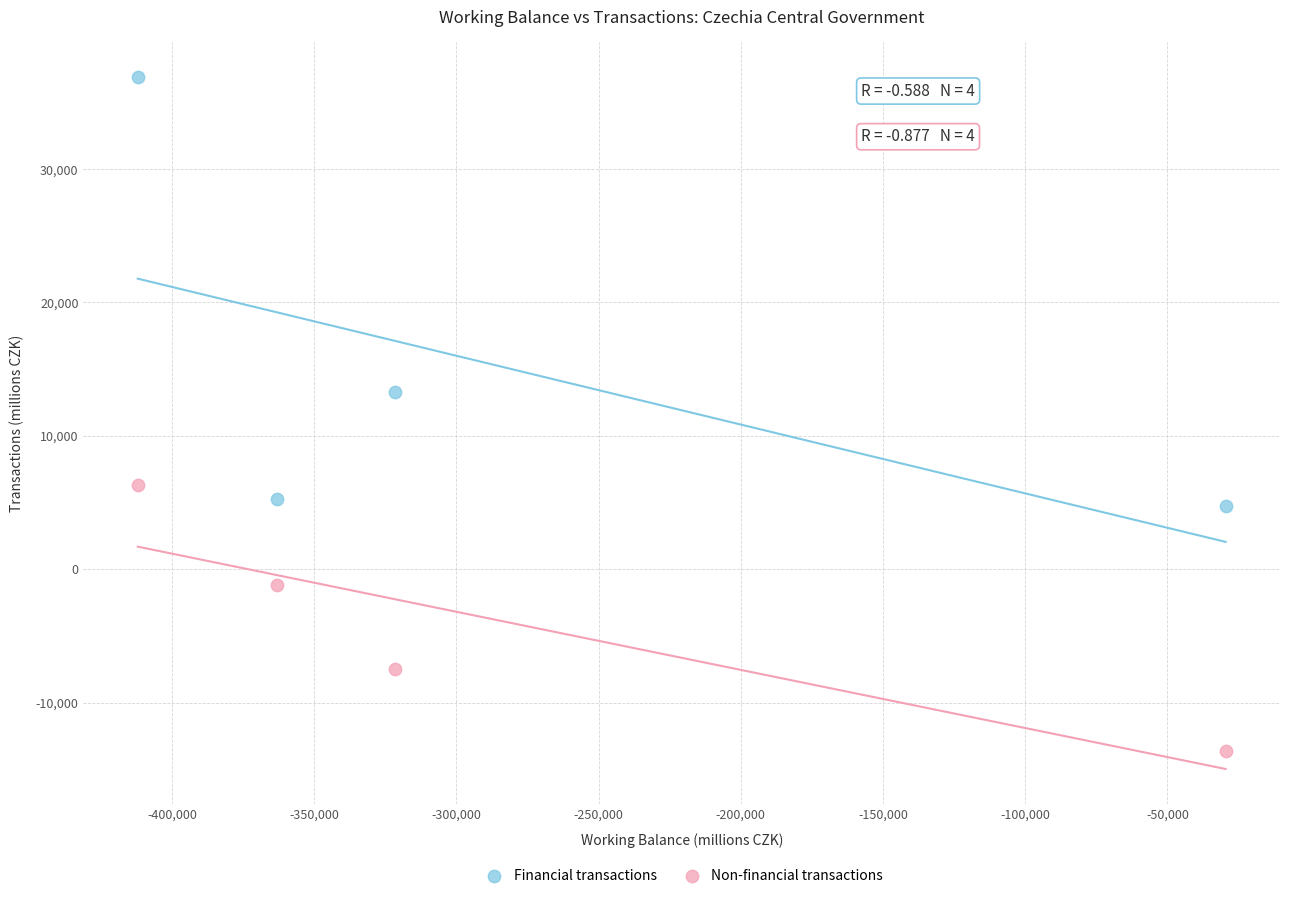

Which series reaches the maximum Y coordinate?

Financial transactions